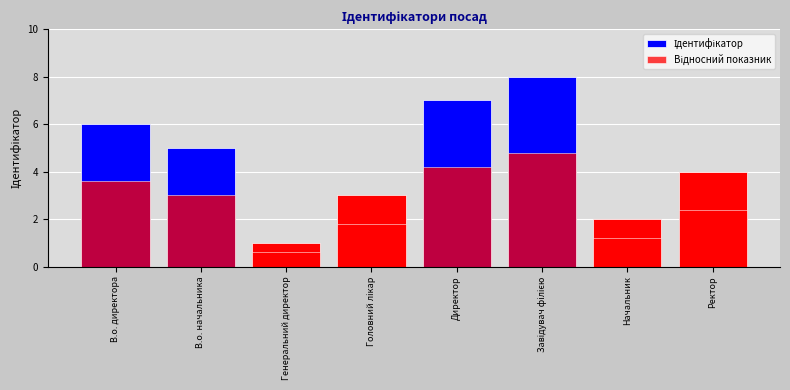

Reading left to right, what are all the values shown in this chart?

Ідентифікатор: В.о. директора=6.0	В.о. начальника=5.0	Генеральний директор=1.0	Головний лікар=3.0	Директор=7.0	Завідувач філією=8.0	Начальник=2.0	Ректор=4.0
Відносний показник: В.о. директора=3.6	В.о. начальника=3.0	Генеральний директор=0.6	Головний лікар=1.8	Директор=4.2	Завідувач філією=4.8	Начальник=1.2	Ректор=2.4